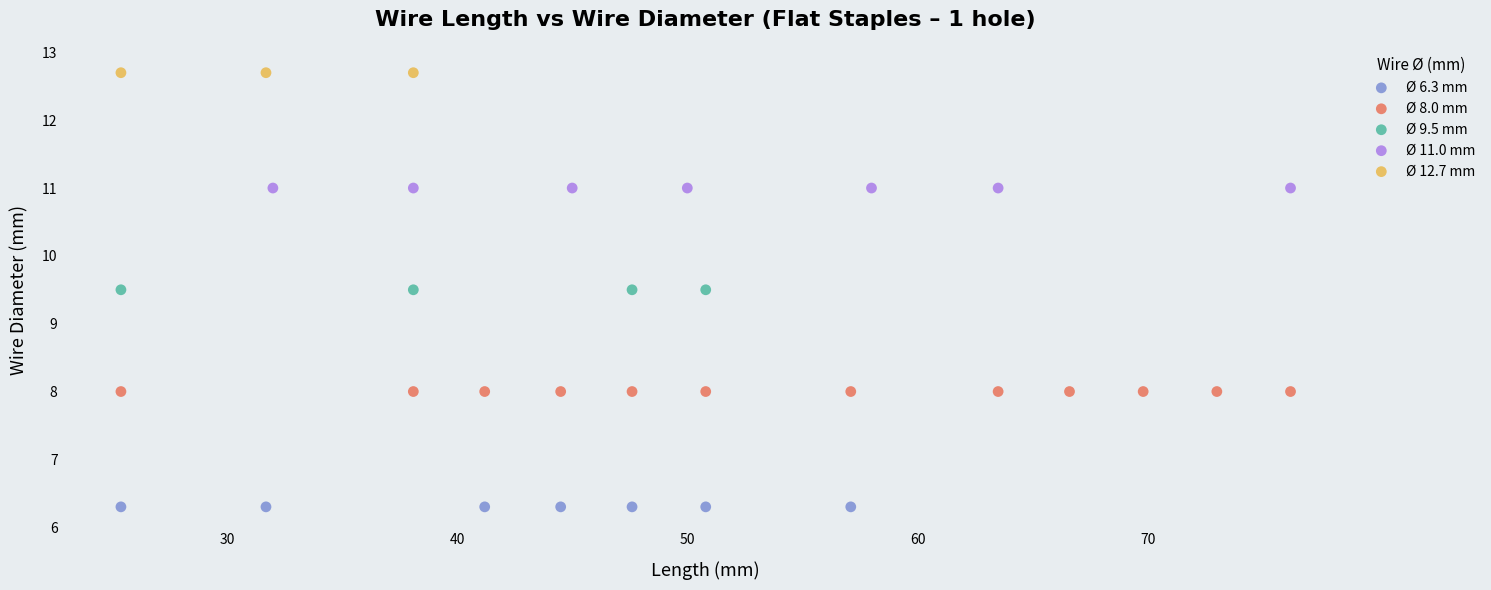

Which series reaches the minimum Y coordinate?

Ø 6.3 mm